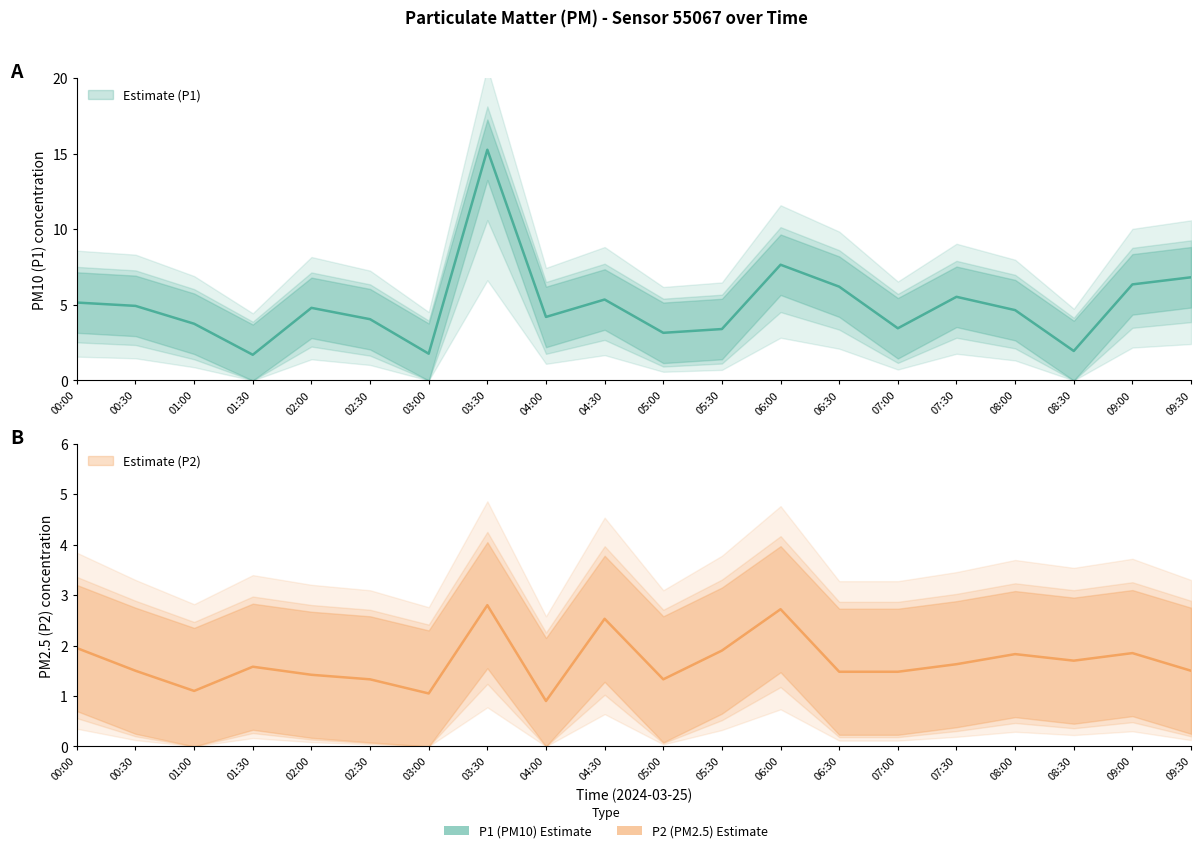

Rank the series at 04:00 from highest to lowest value.

P1, P2